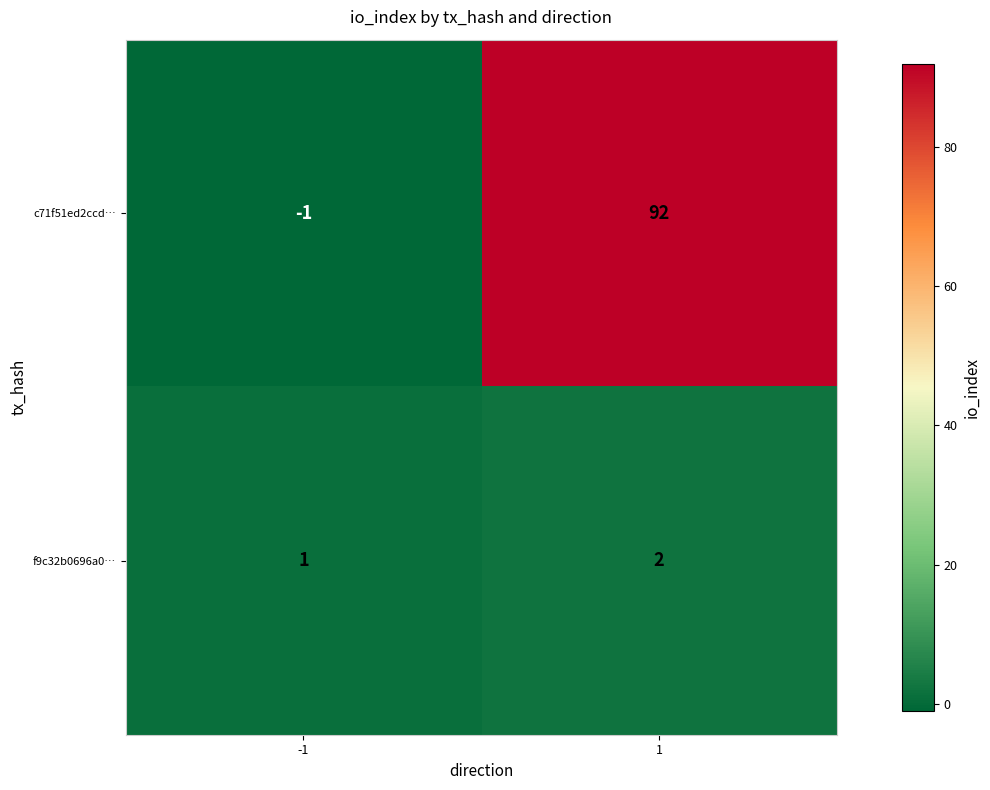

The c71f51ed2ccd… series shows 153 at 1. True or false?

False